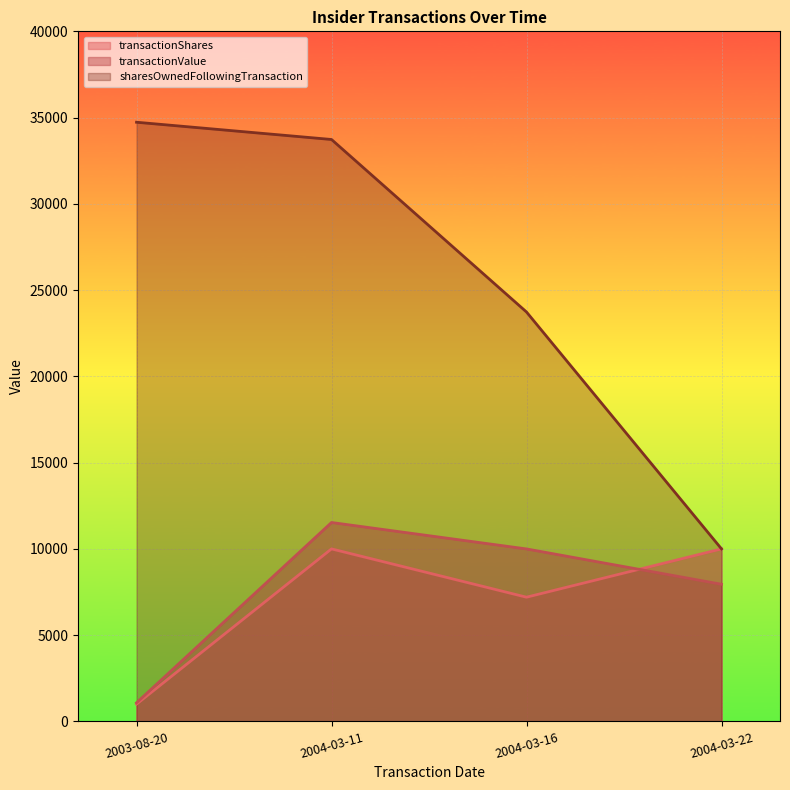

True or false: sharesOwnedFollowingTransaction and transactionValue cross at least once.

False